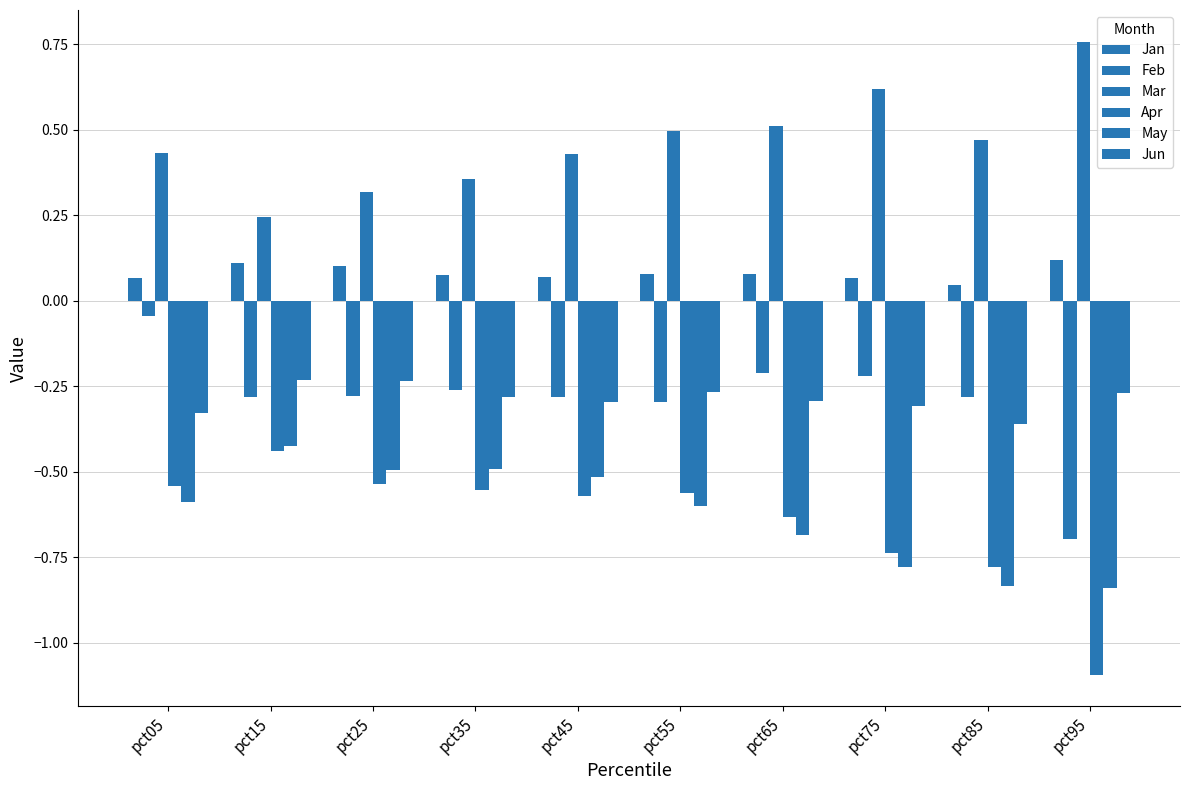

Which series changed the most between pct45 and pct75?

May